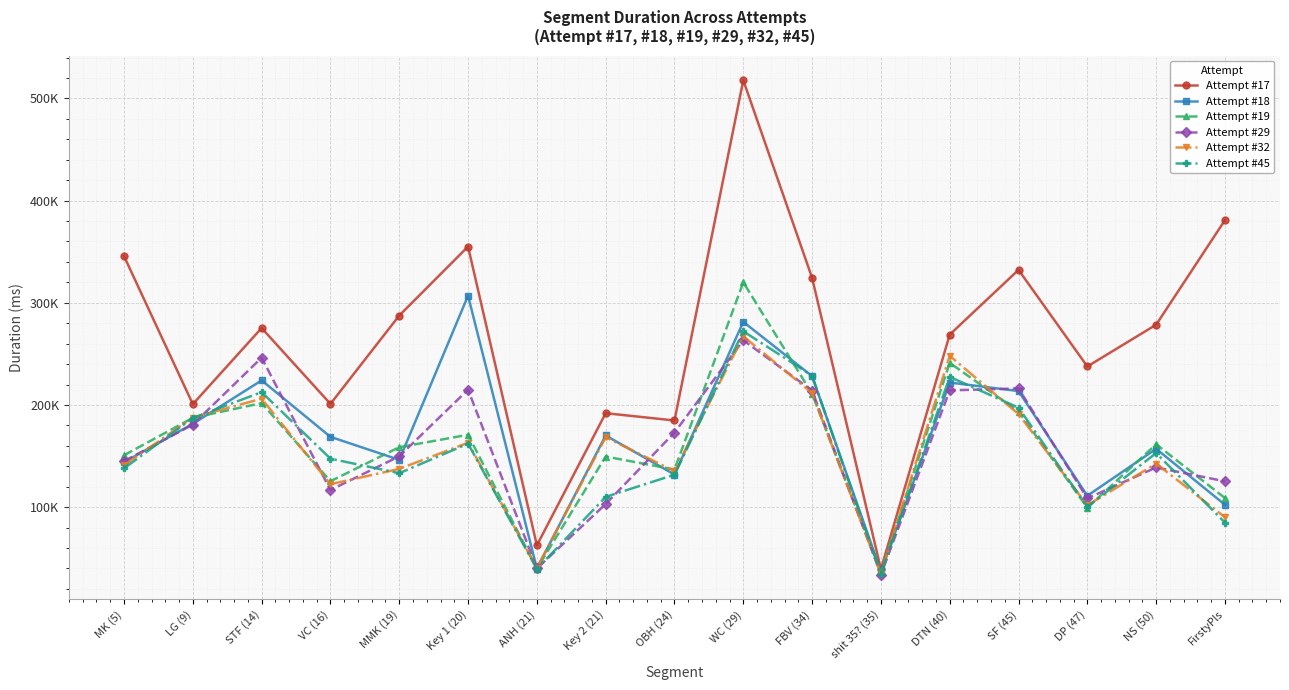

Between NS (50) and FirstyPls, which is larger?

FirstyPls